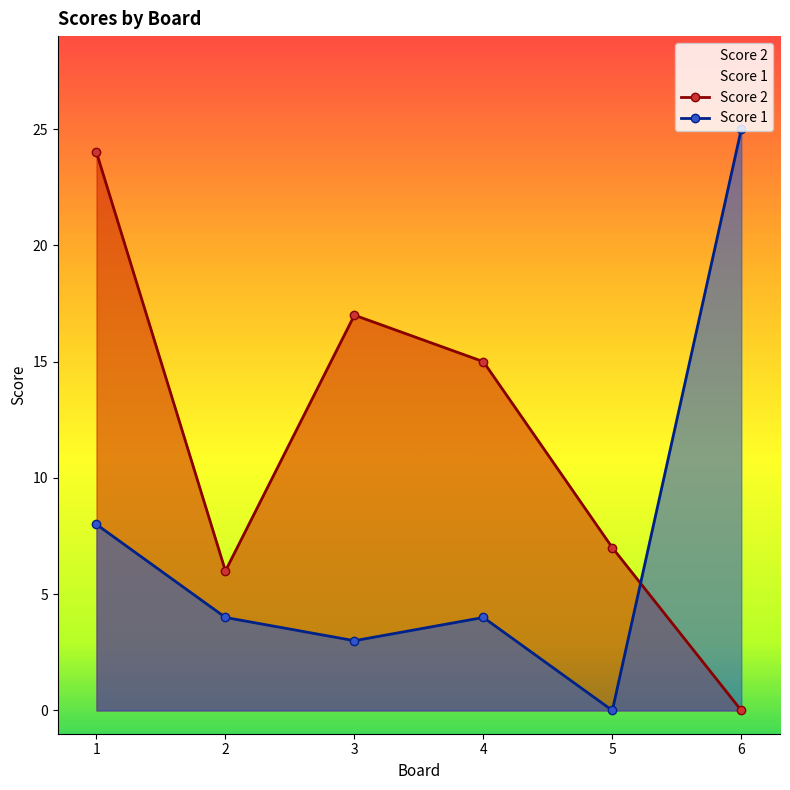

The Score 2 series shows 23 at 4. True or false?

False